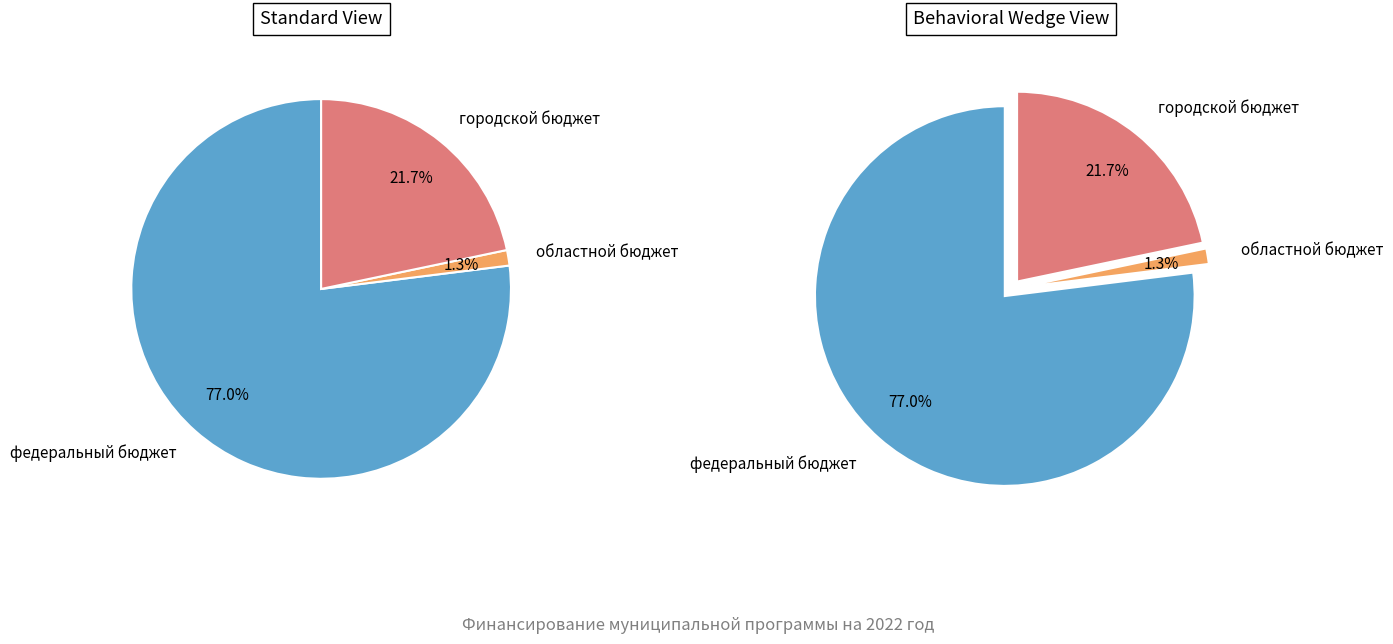

Count the number of slices in the pie.

3